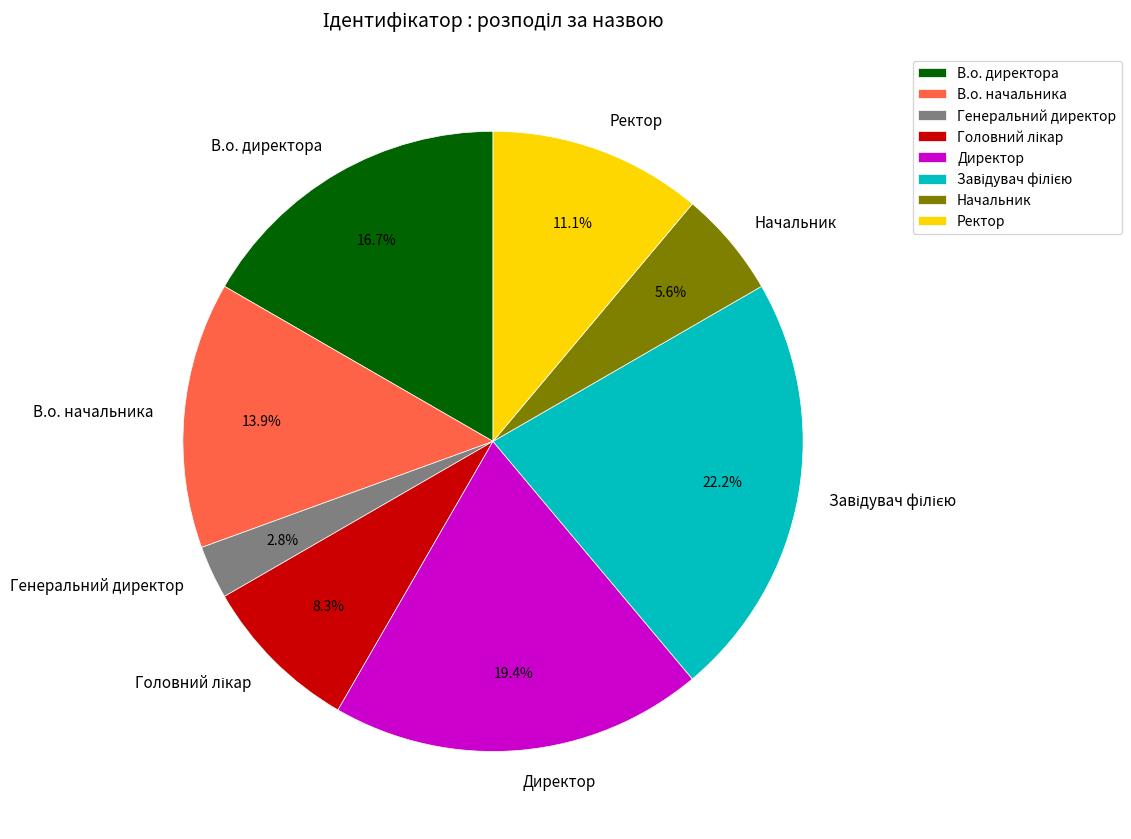

Count the number of slices in the pie.

8